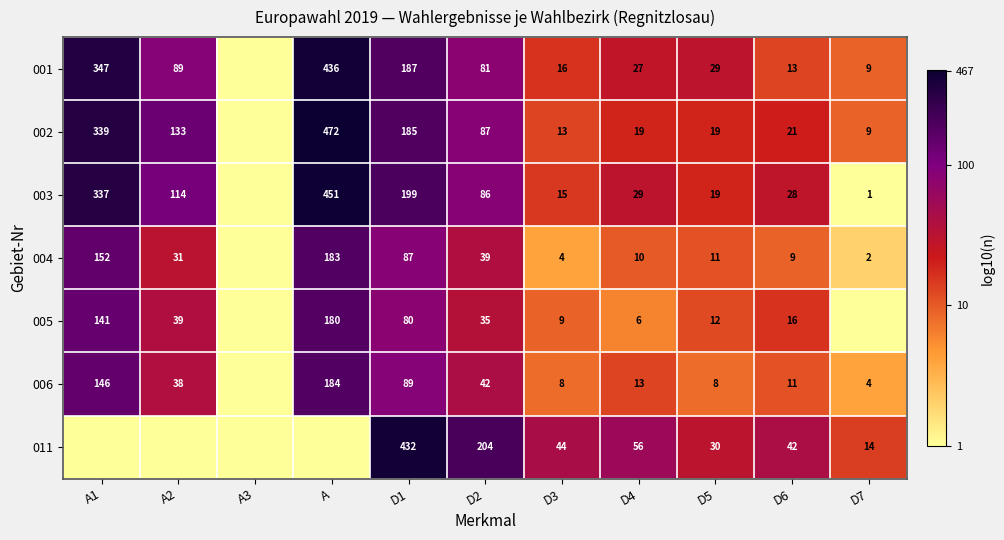

What is the difference between the 003 values at D3 and D5?

4